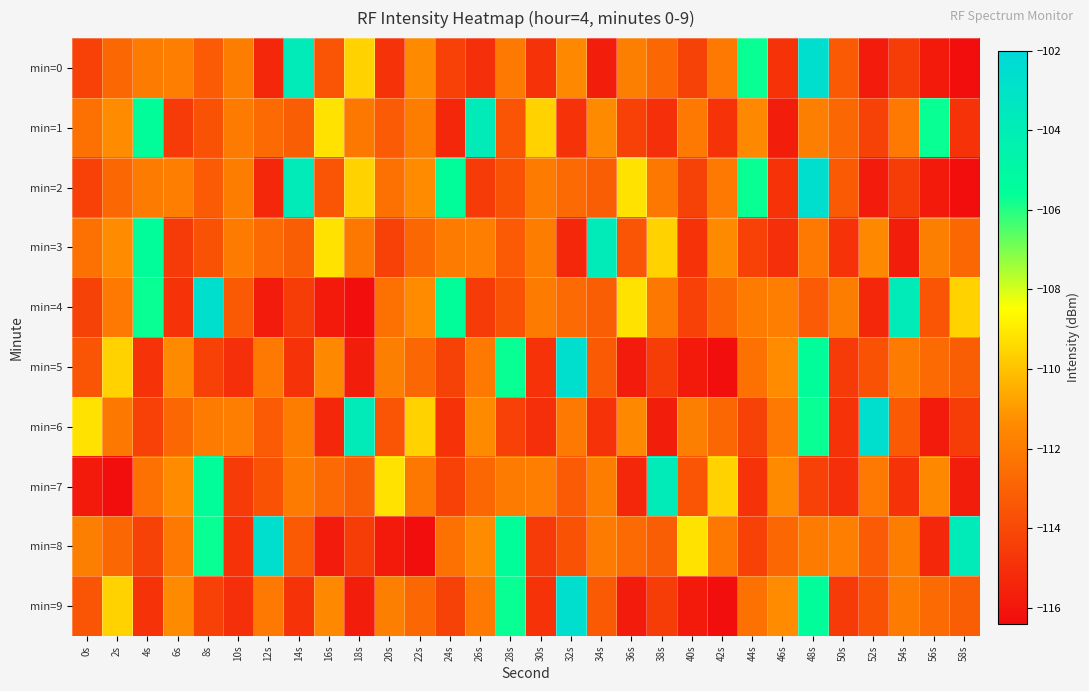

Rank the series at 52s from highest to lowest value.

min=6, min=3, min=7, min=8, min=5, min=9, min=1, min=4, min=0, min=2